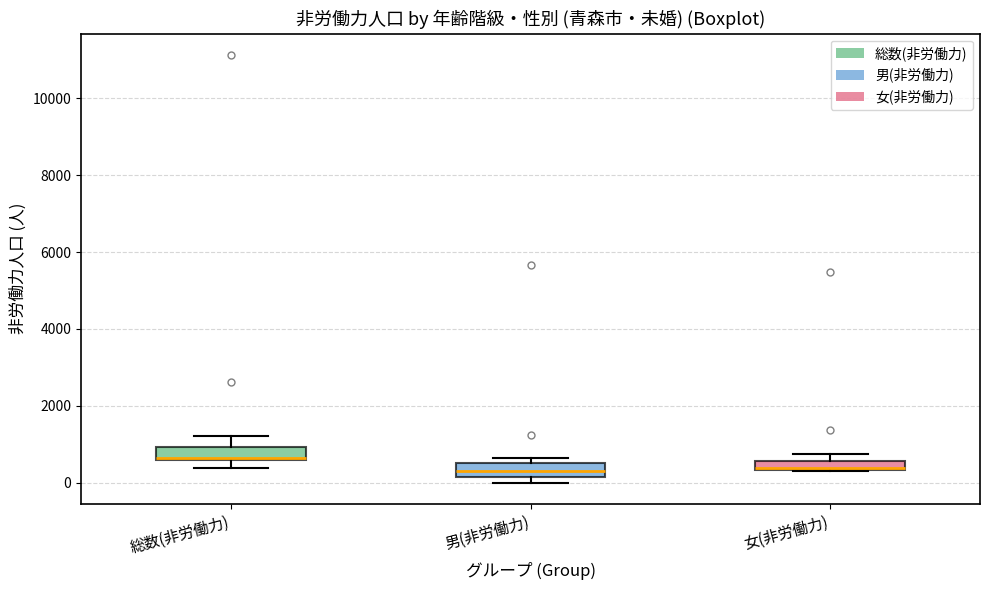

Where is the lower edge of the box for 女(非労働力) on the y-axis? The values are not printed on the chart, so give them approximately, as read against the axis.

400